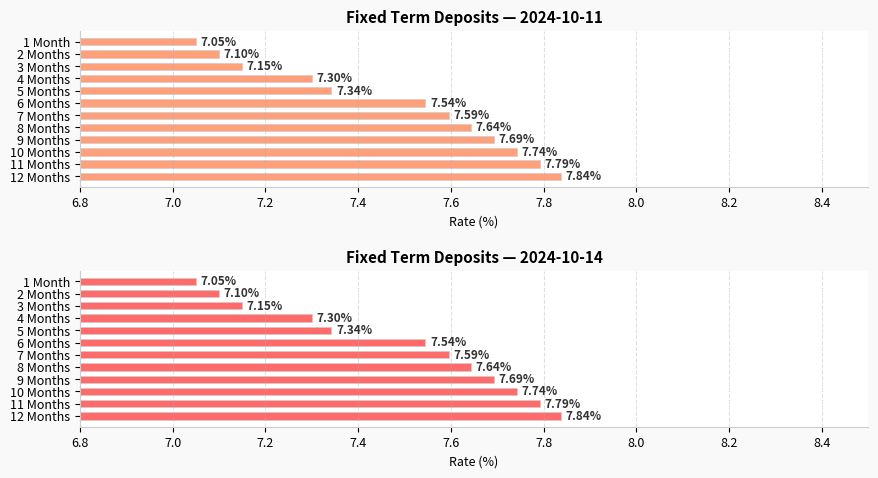

What is the label of the 10th bar from the right?

3 Months